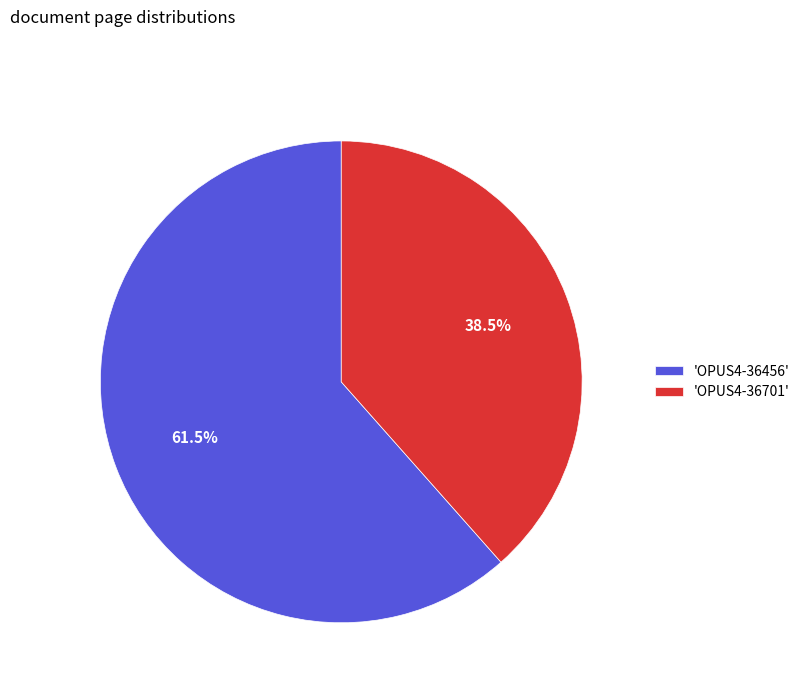

Which has a higher value, 'OPUS4-36456' or 'OPUS4-36701'?

'OPUS4-36456'